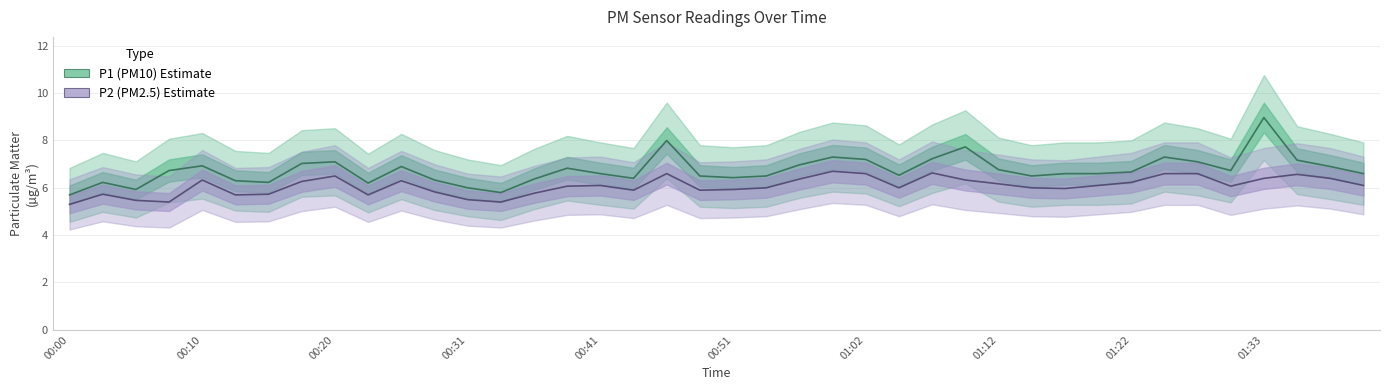

True or false: P2 and P1 intersect in this chart.

False